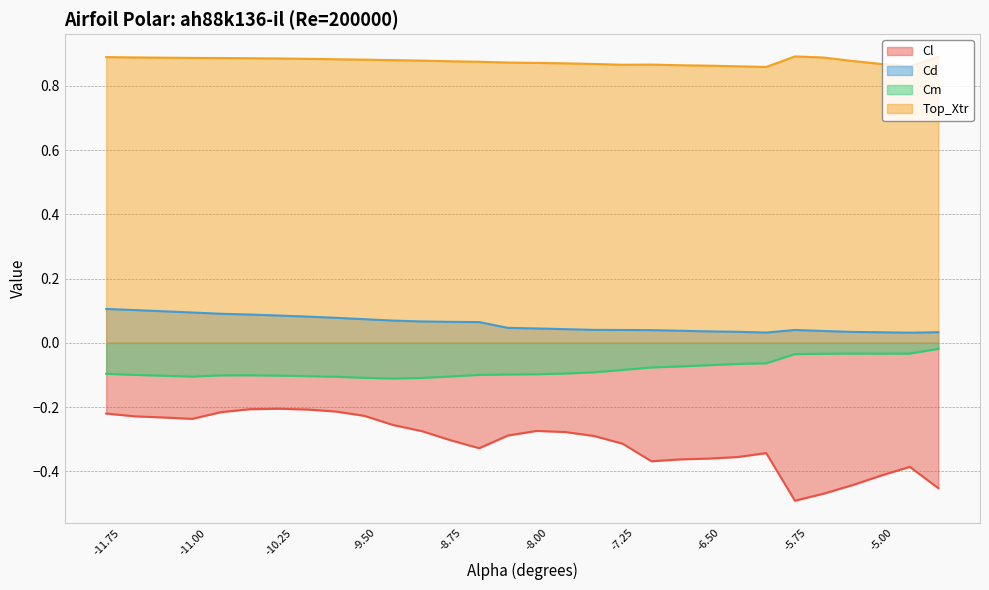

How many lines are shown in the chart?

4